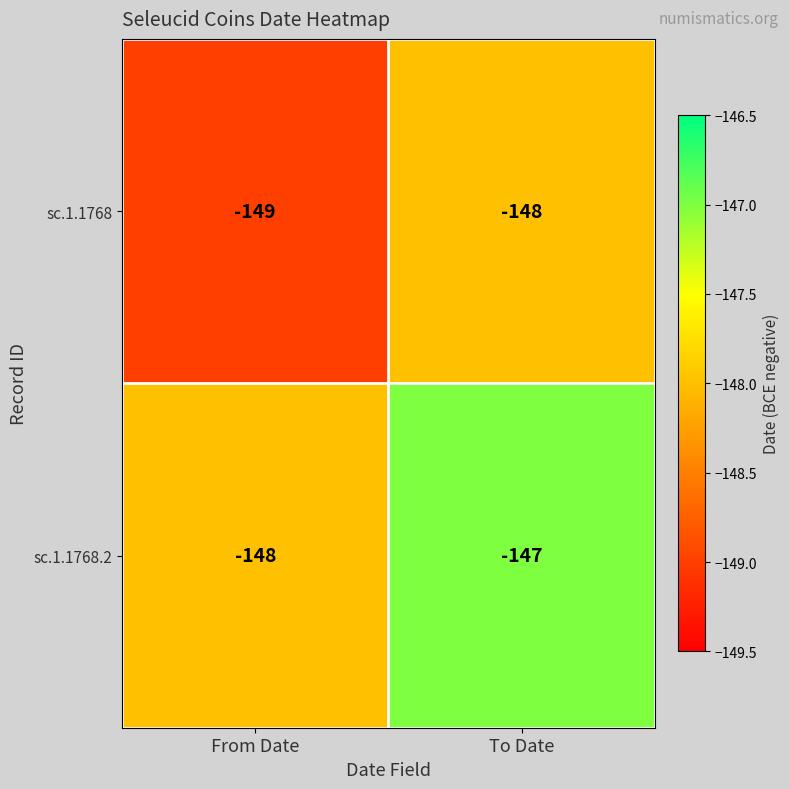

What is the sum of all sc.1.1768.2 values?

-295